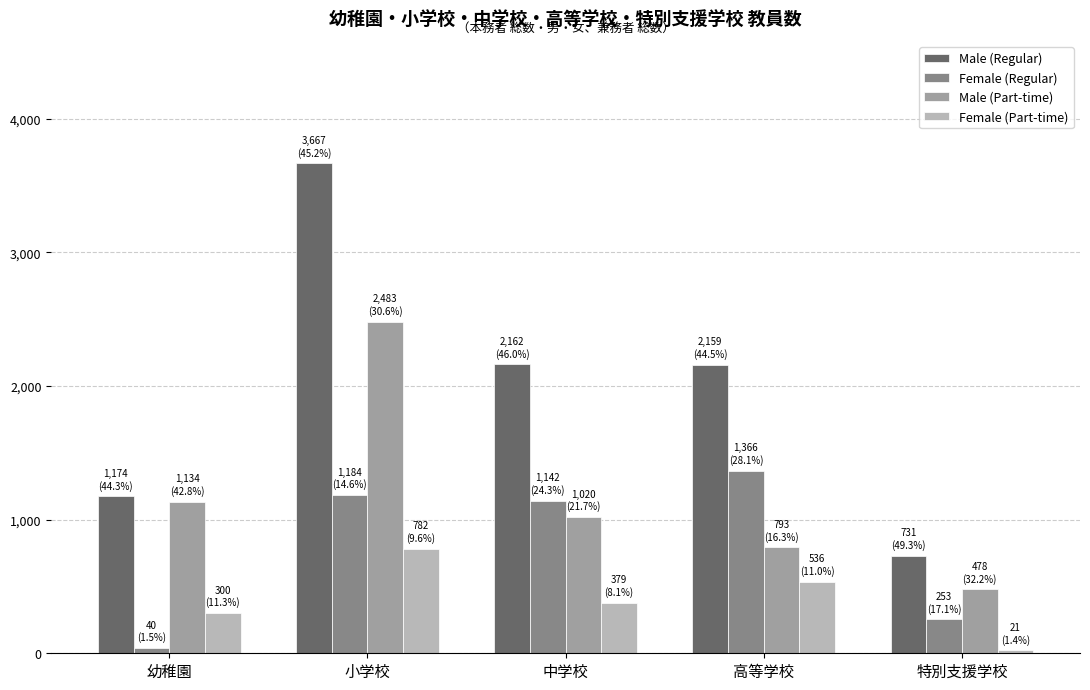

Between 幼稚園 and 中学校, which series saw the biggest shift?

Female (Regular)